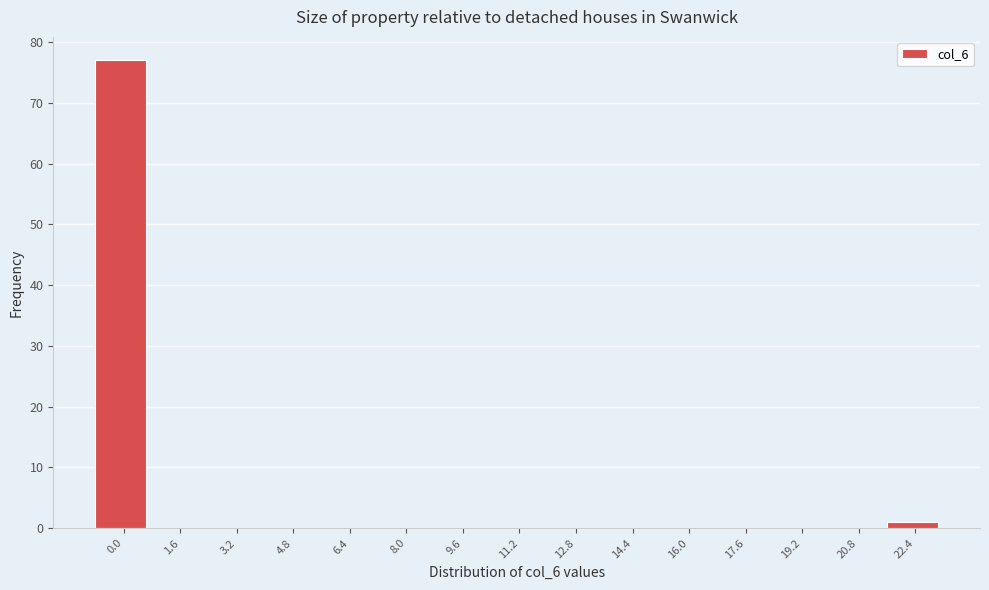

The value at 6.4 is -53. True or false?

False